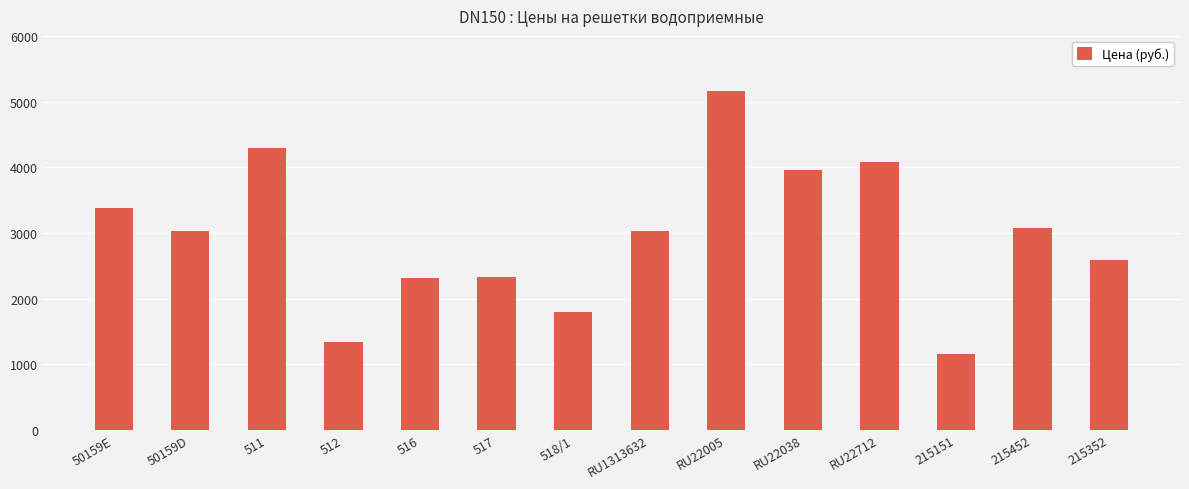

What is the label of the 5th bar from the left?

516